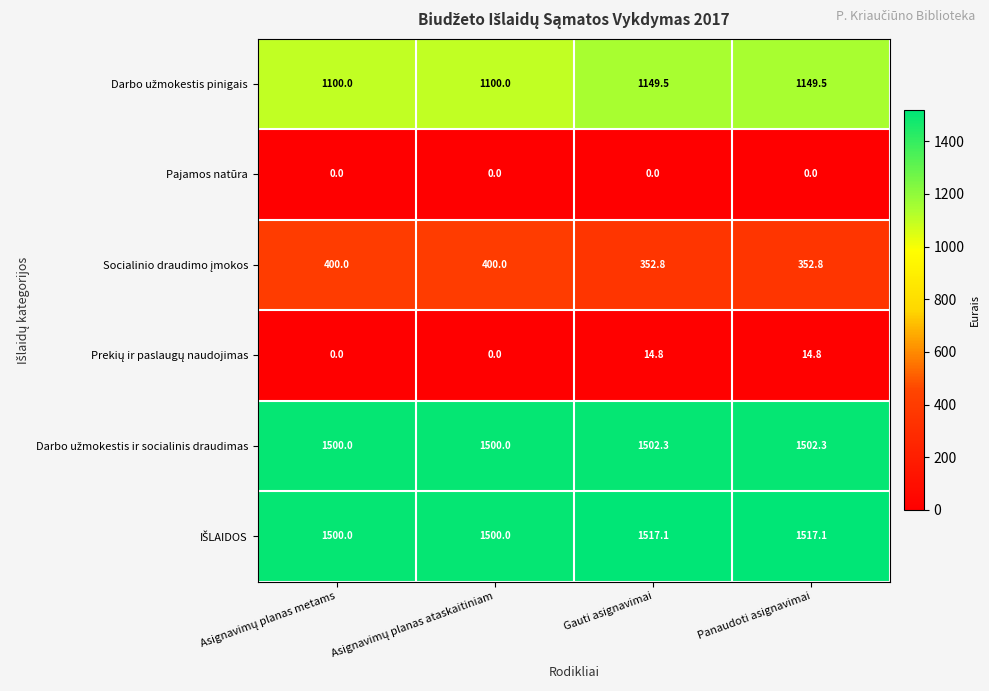

What is the total value across all series at Panaudoti asignavimai?

4536.5